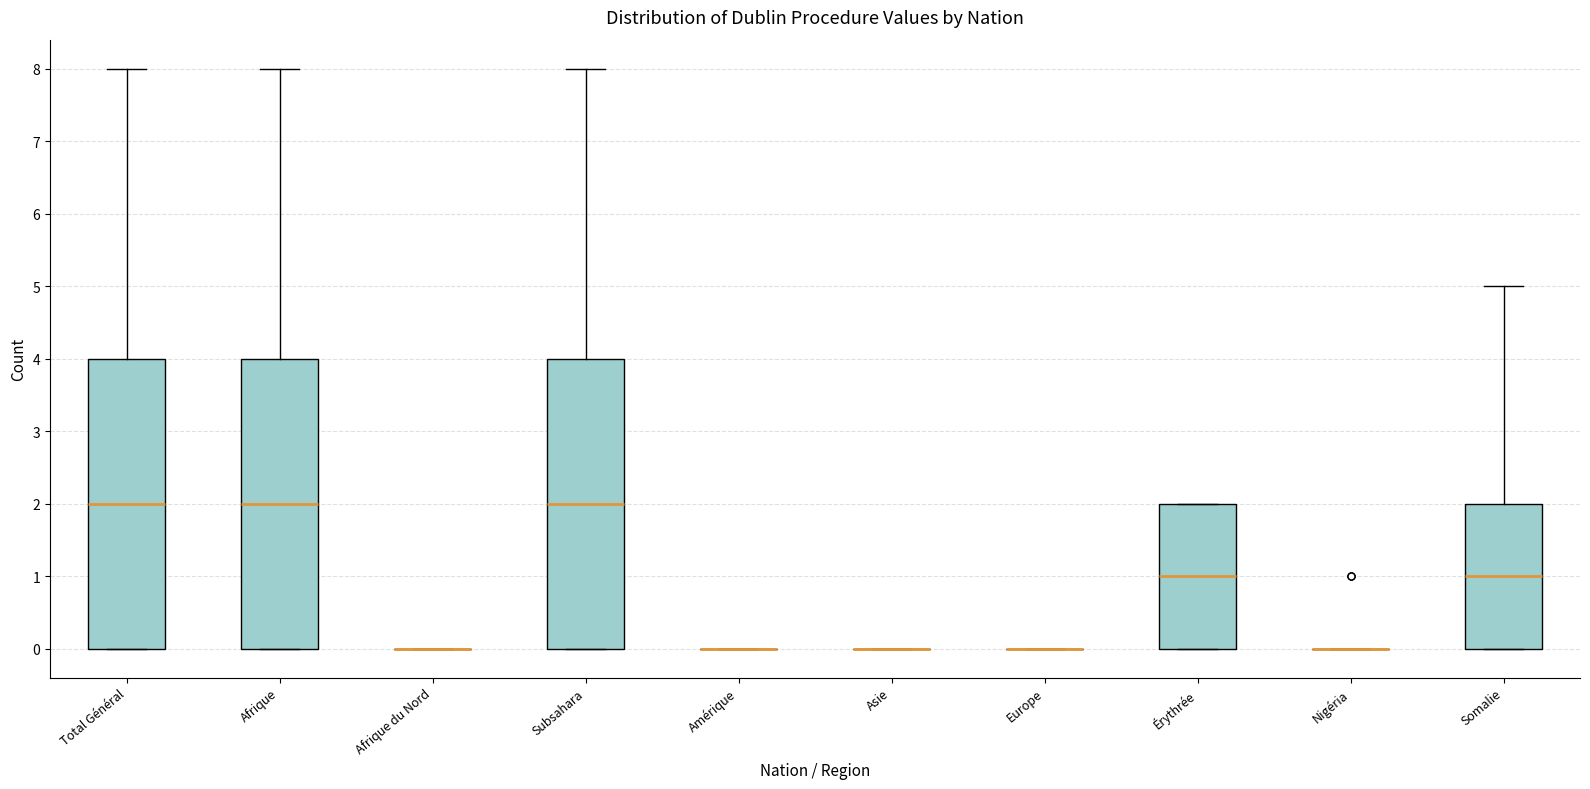

Reading left to right, read every box against the y-axis: the position of its median line, the range the box covers, and the ends of its whiskers. The values are not printed on the chart, so give them approximately, as read against the axis.

Total Général: median 2, box 0 to 4, whiskers 0 to 8
Afrique: median 2, box 0 to 4, whiskers 0 to 8
Afrique du Nord: box collapsed to a line at 0, whiskers 0 to 0
Subsahara: median 2, box 0 to 4, whiskers 0 to 8
Amérique: box collapsed to a line at 0, whiskers 0 to 0
Asie: box collapsed to a line at 0, whiskers 0 to 0
Europe: box collapsed to a line at 0, whiskers 0 to 0
Érythrée: median 1, box 0 to 2, whiskers 0 to 2
Nigéria: box collapsed to a line at 0, whiskers 0 to 0
Somalie: median 1, box 0 to 2, whiskers 0 to 5